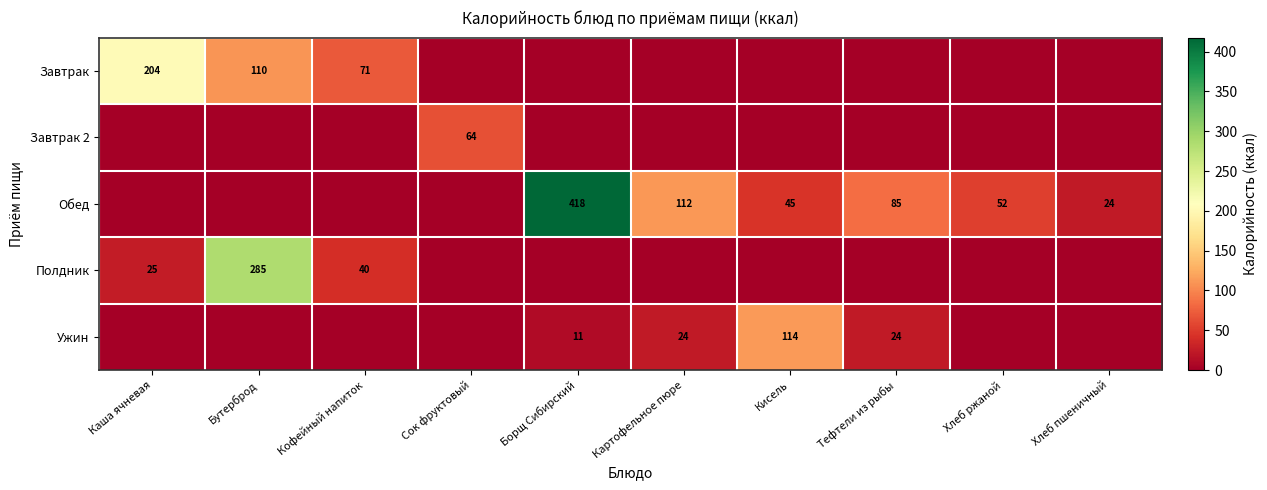

What is the sum of the Обед values at Хлеб пшеничный and Хлеб ржаной?

76